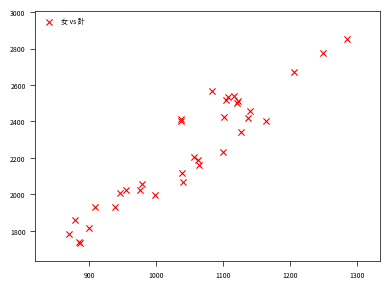

What Y value in the scatter plot is closest to 2294?

2343